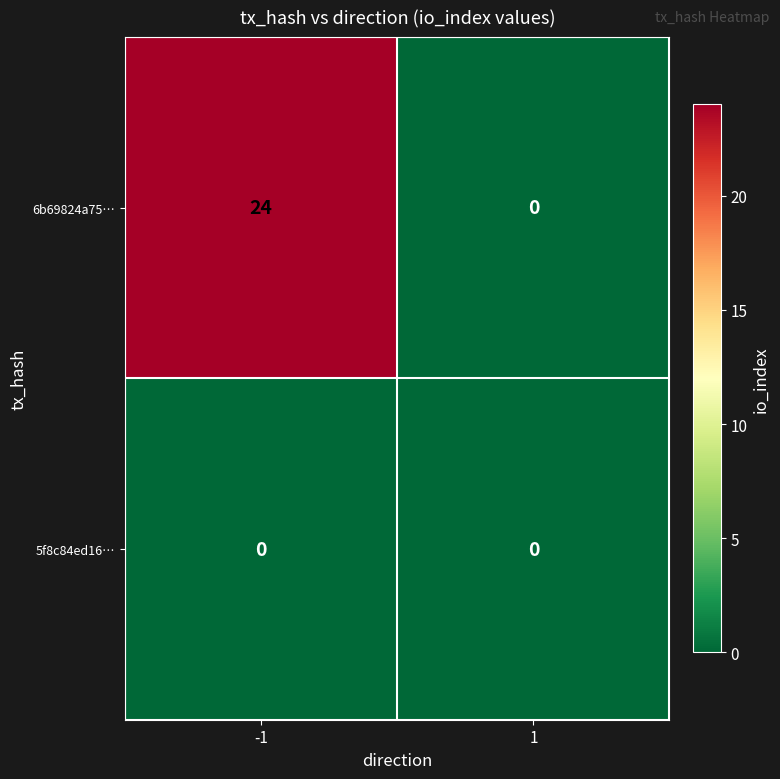

List the series in order of their peak value, lowest first.

5f8c84ed16…, 6b69824a75…